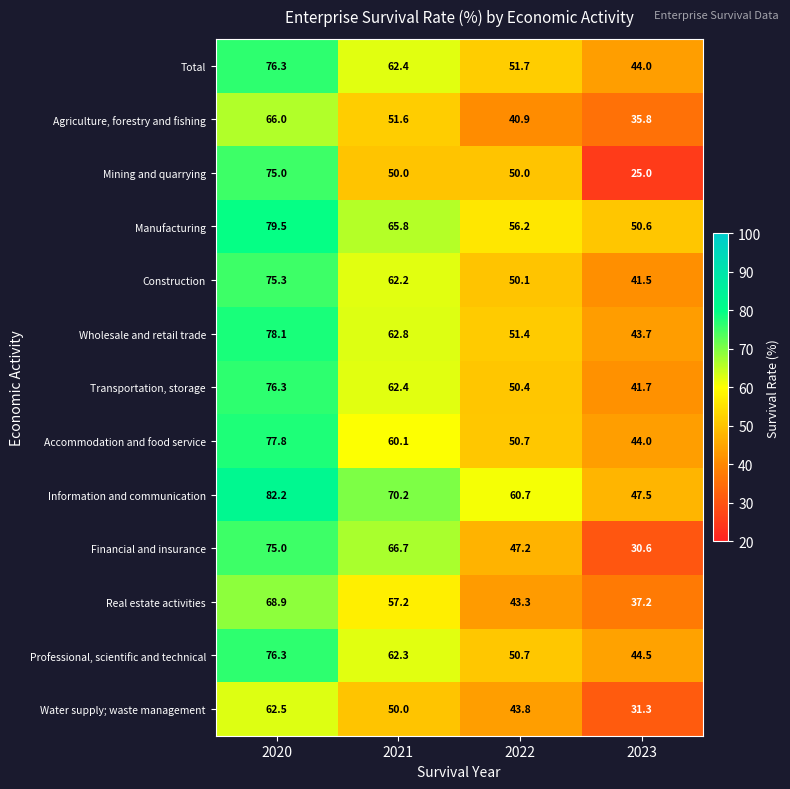

What is the average value of the Construction series?

57.3